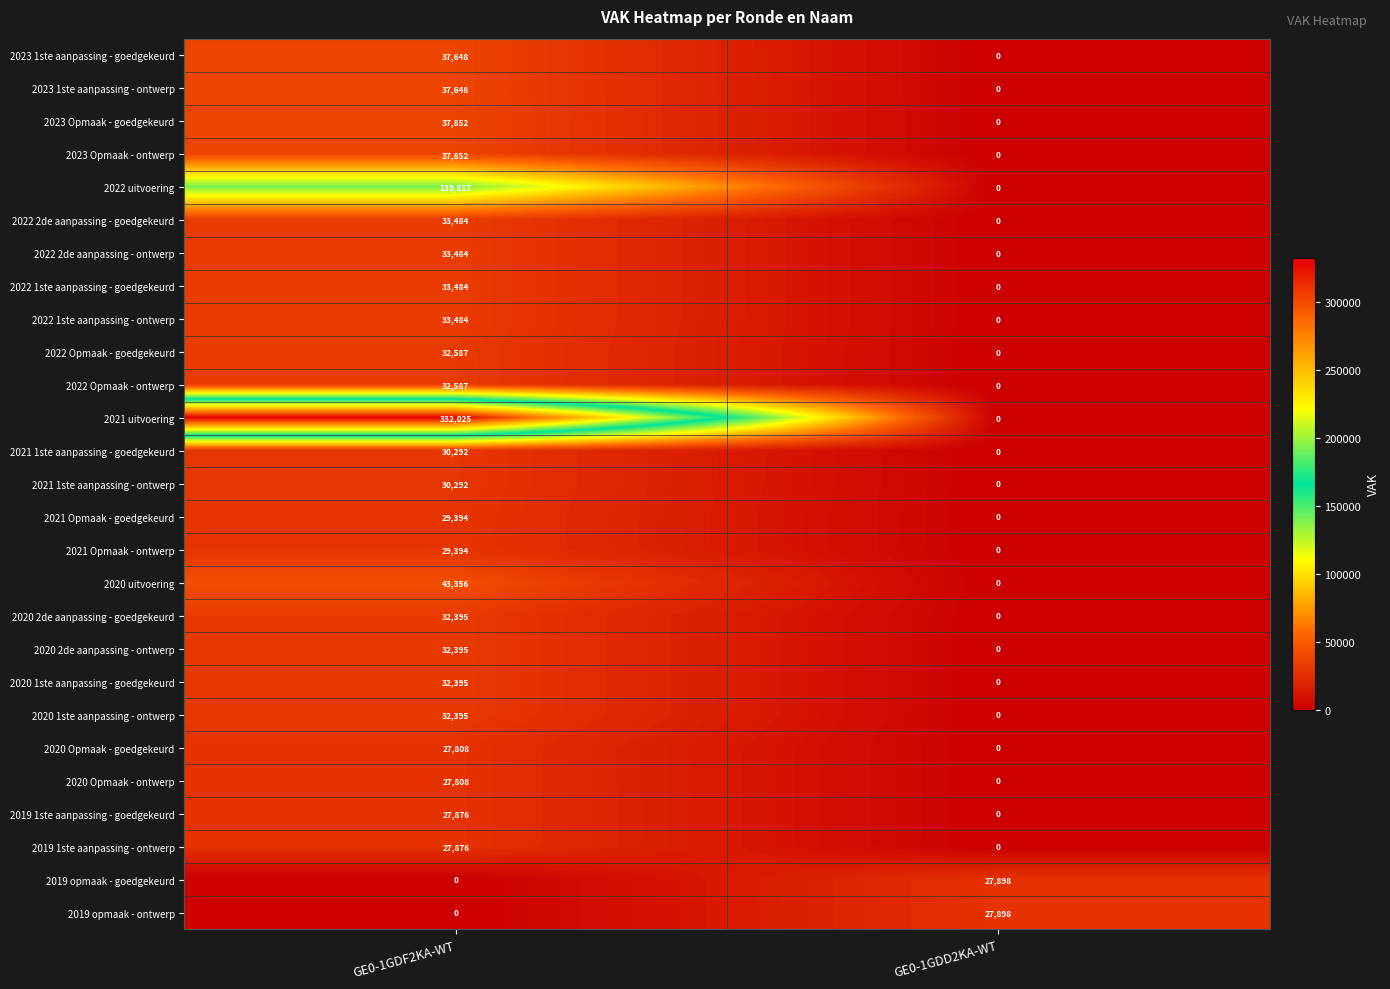

What is the spread (max minus min) of values at GE0-1GDD2KA-WT?

27898